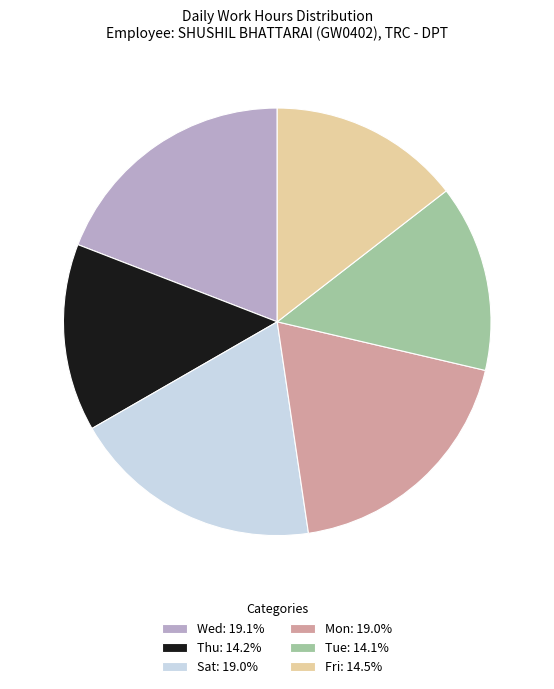

Approximately how many times larger is the value at Sat: 19.0% compared to Mon: 19.0%?

1.0